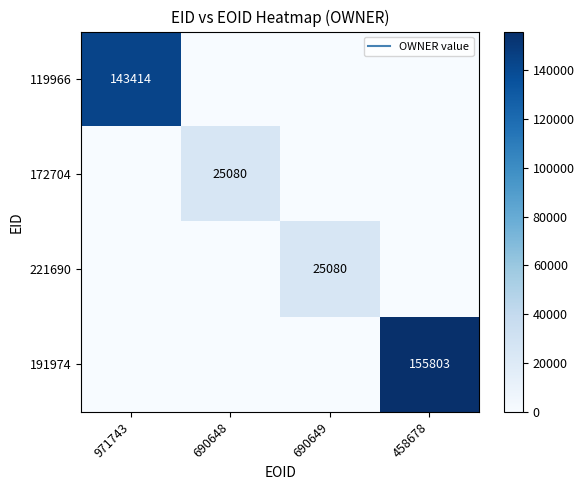

Count the number of data series in this chart.

4